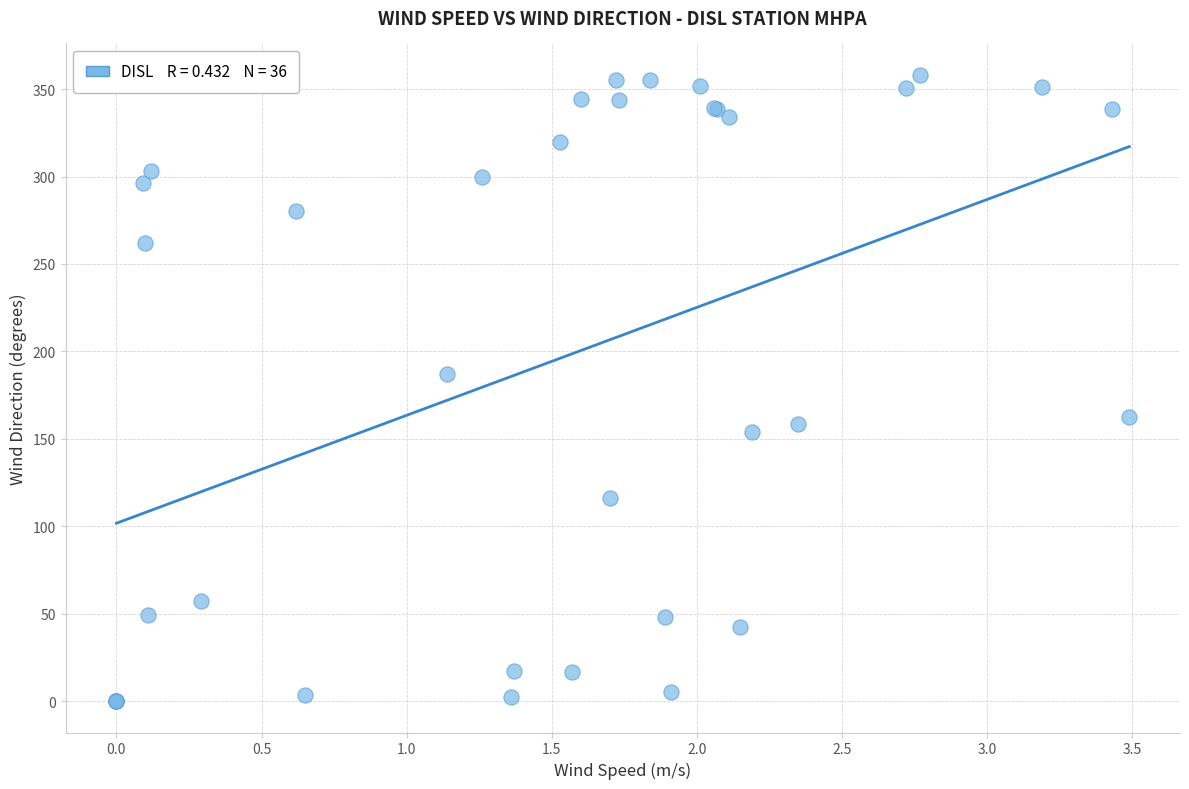

What Y value in the scatter plot is closest to 179?

186.9